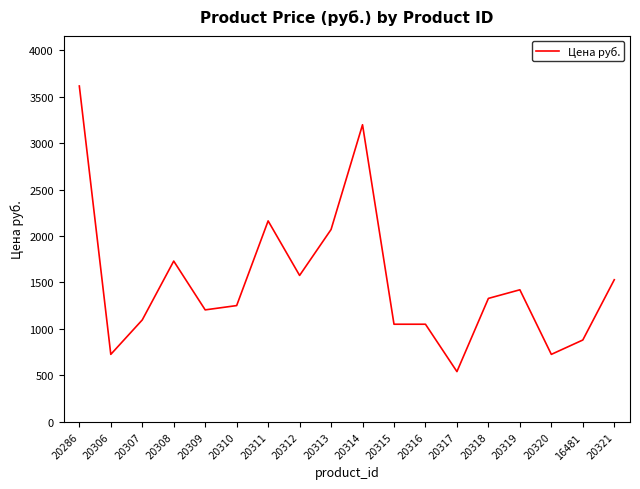

Which category has the lowest value across all series?

20317